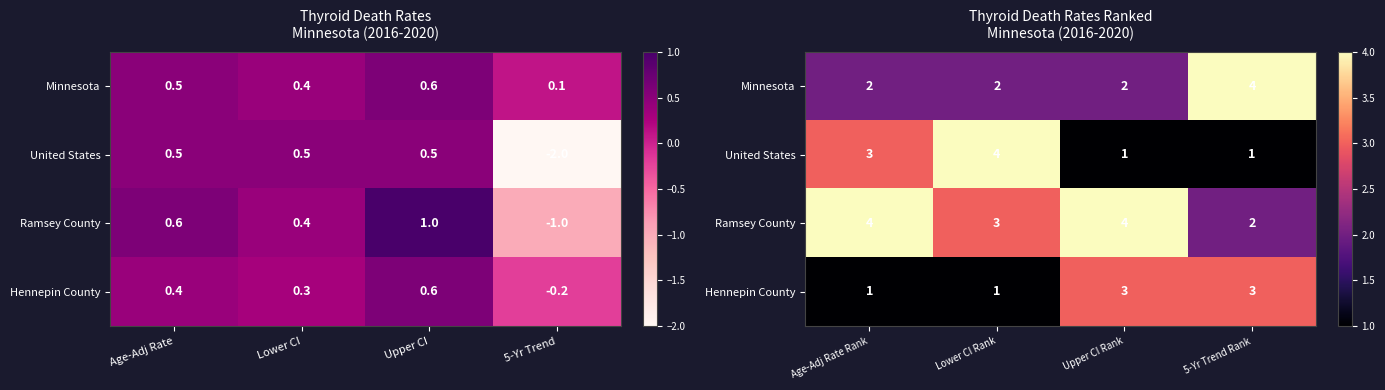

How many series are shown in this chart?

4